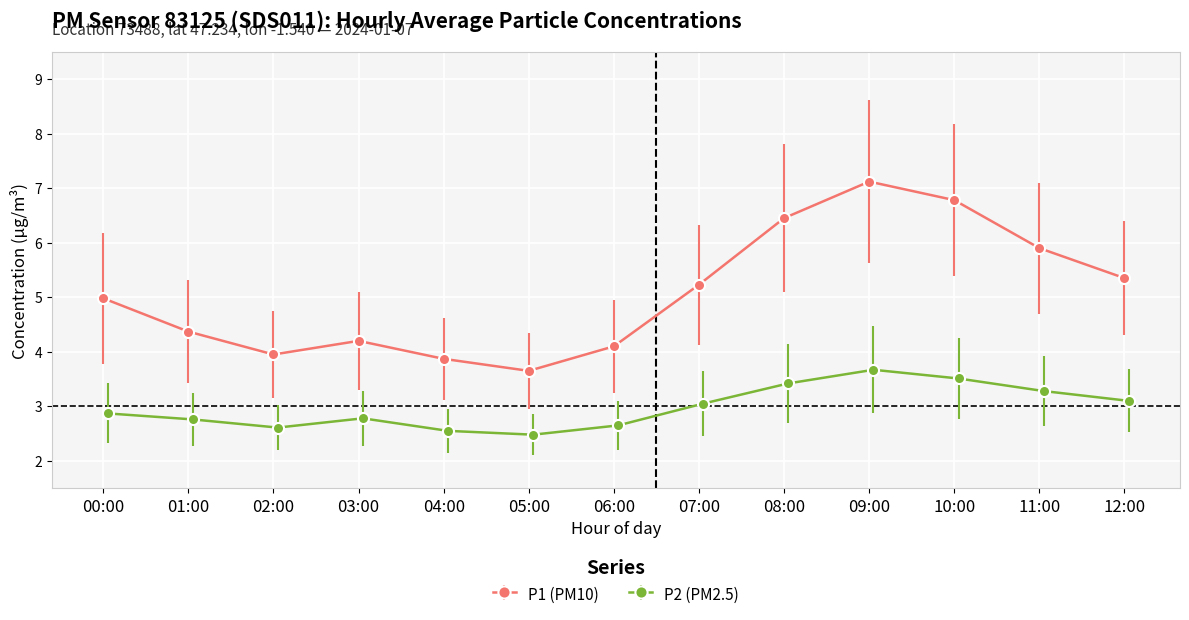

In P1, how many points are higher than both neighbors (excluding endpoints)?

2